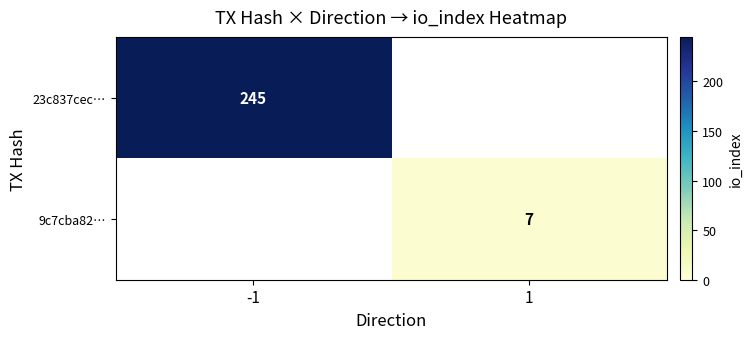

Which category has the lowest value across all series?

1